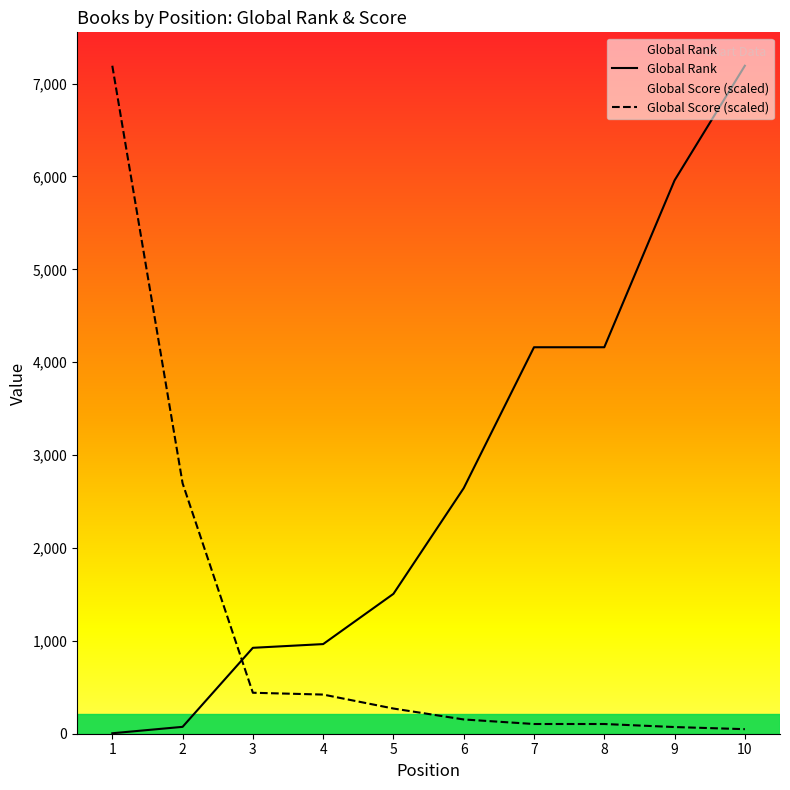

Count the number of data series in this chart.

2